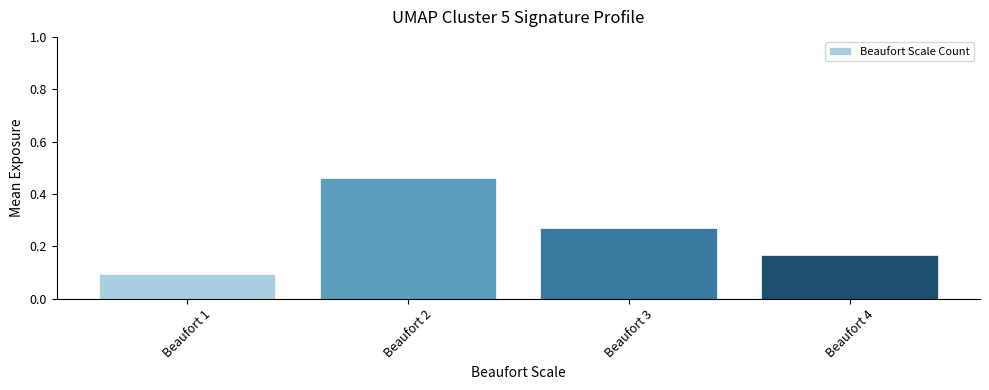

True or false: the data shows 0.4 at Beaufort 3.

False